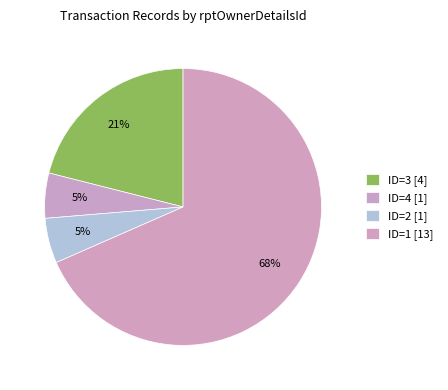

How many slices are in this pie chart?

4